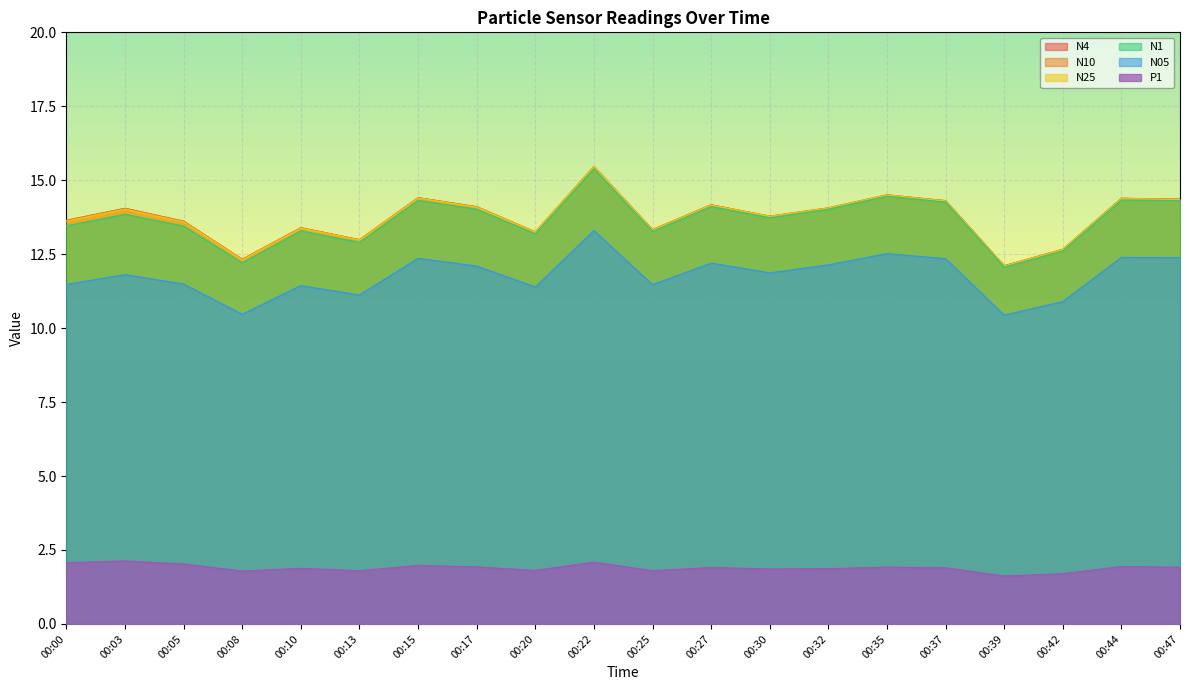

Which series changed the most between 00:03 and 00:15?

N05